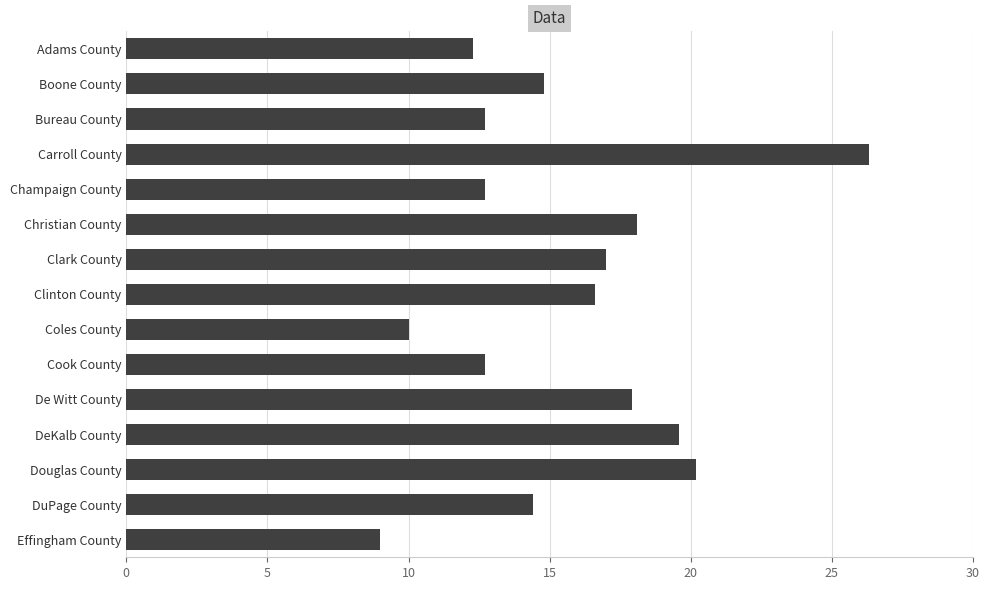

What is the approximate value at Adams County?

12.3